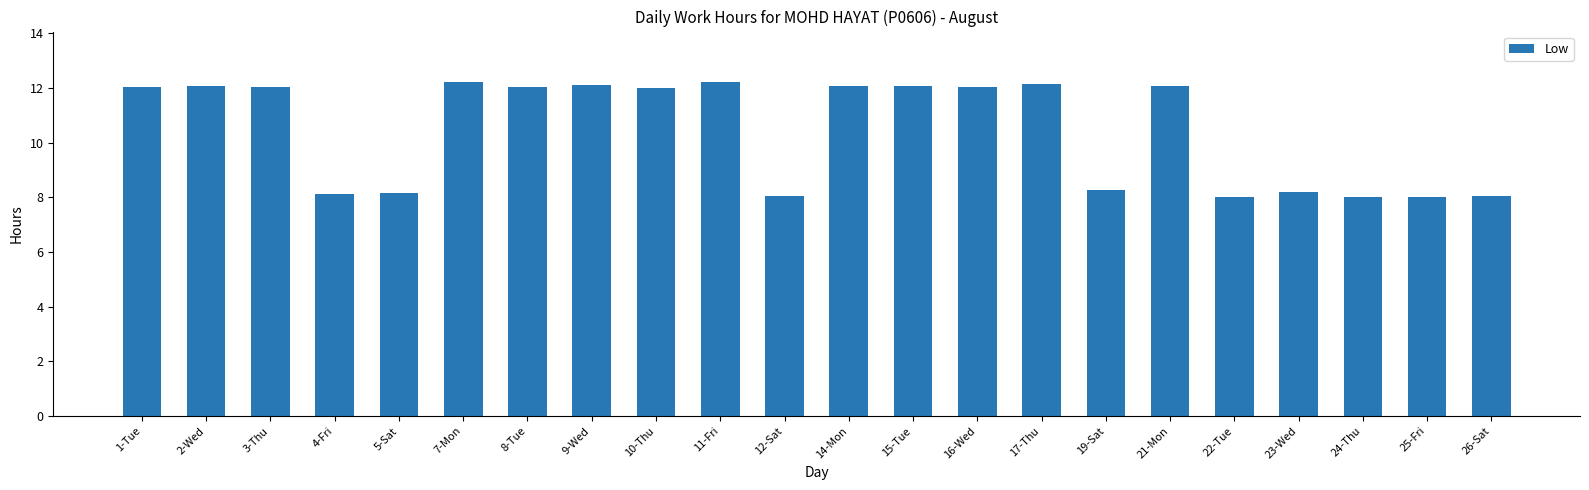

What is the value of the 22nd bar from the left?

8.0